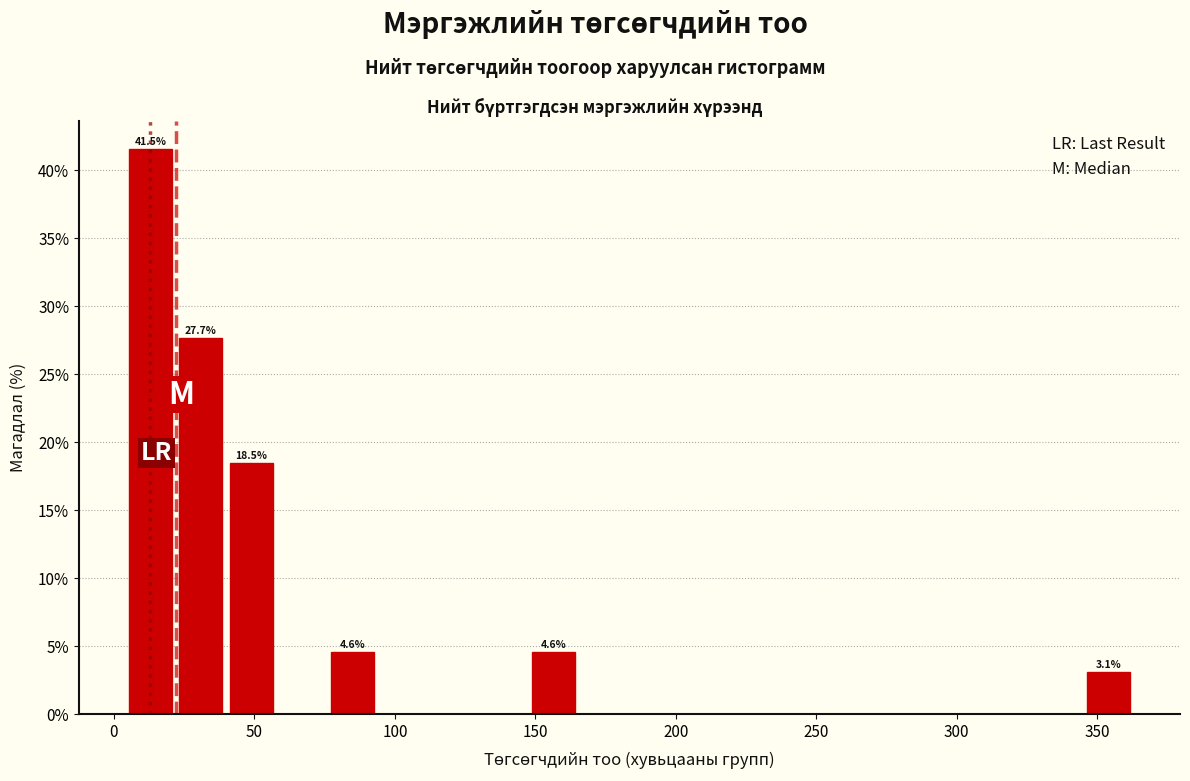

Around what value on the x-axis is the tallest bar? Give the approximate position of its centre, as read against the axis.

15